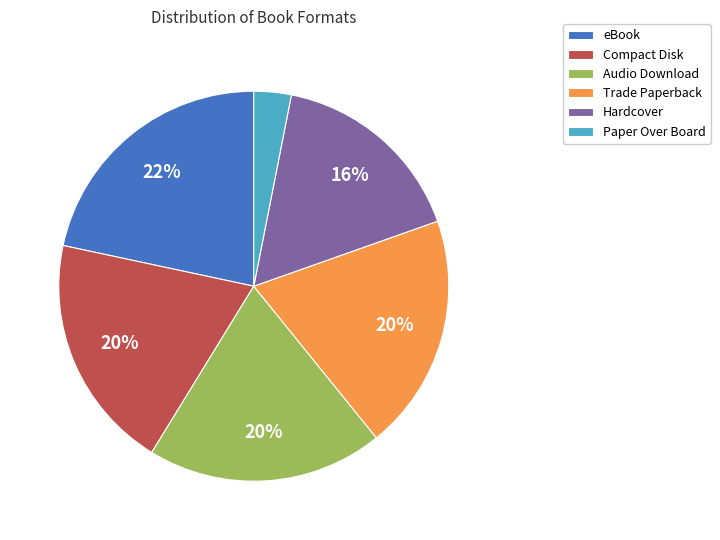

To the nearest percent, what portion does Trade Paperback represent?

20%